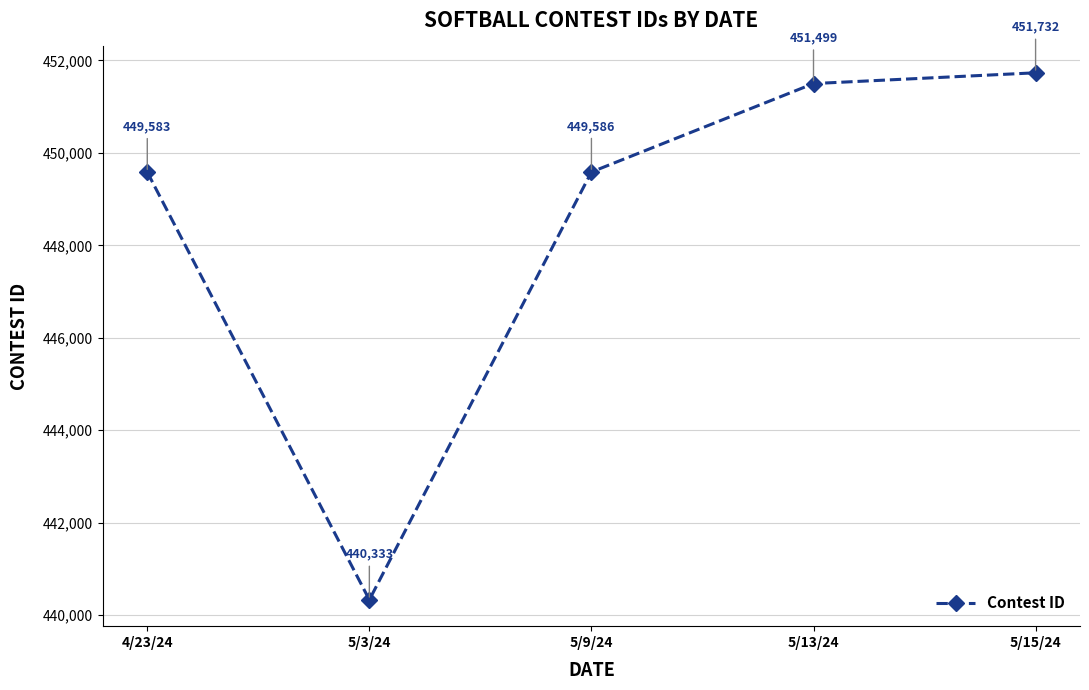

Does the chart have visible grid lines?

Yes